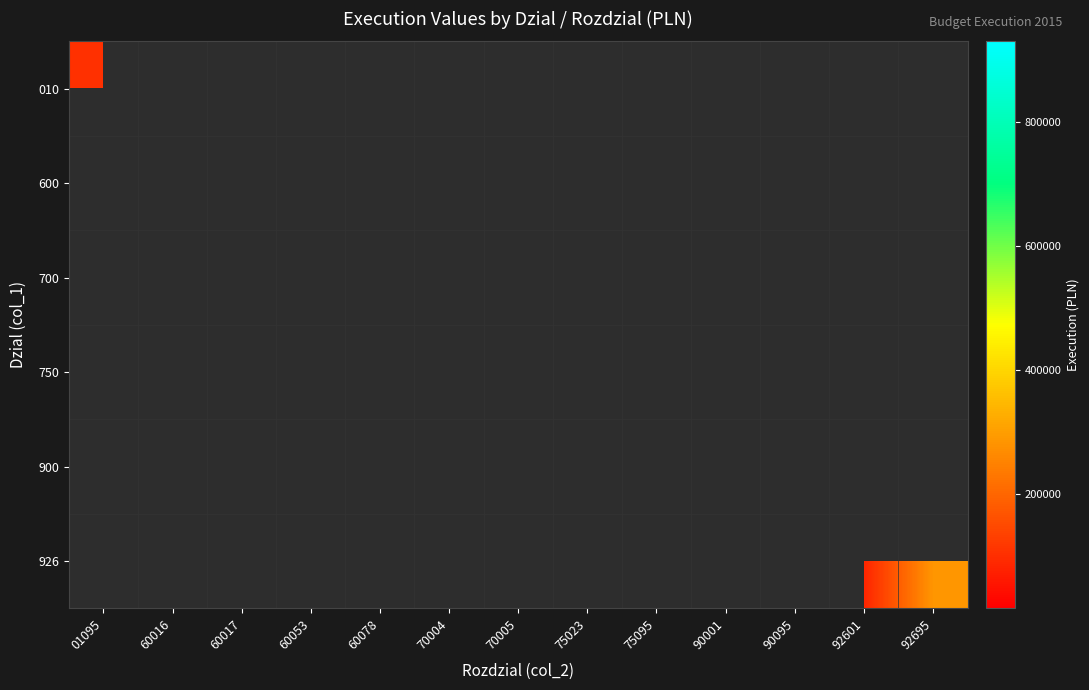

How many data points does each series have?

13